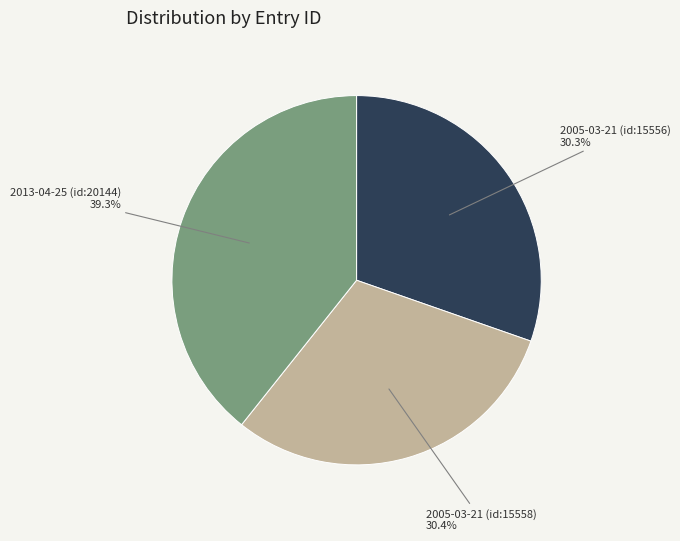

What is the ratio of the value at 2005-03-21 (id:15558) to the value at 2005-03-21 (id:15556)?

1.0